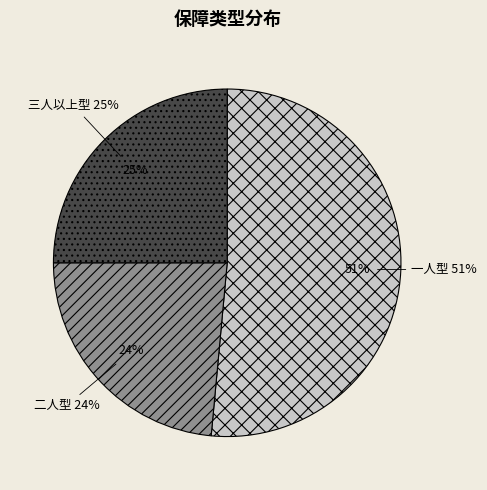

To the nearest percent, what portion does 一人型 represent?

51%